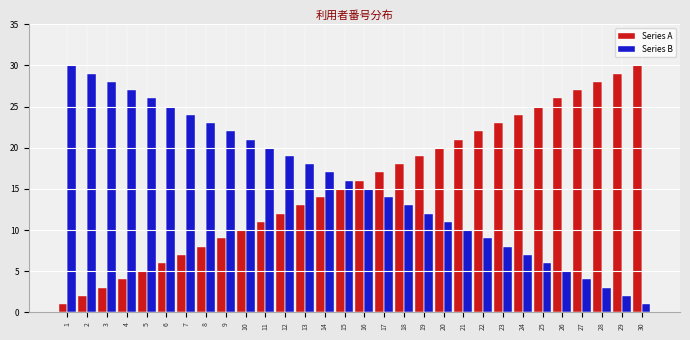

What is the sum of all Series A values?

465